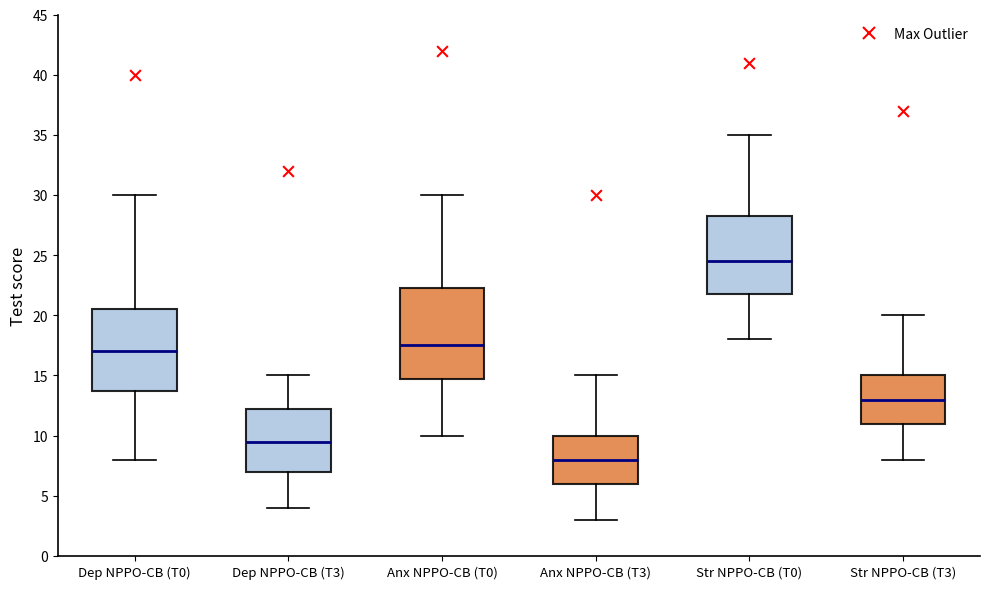

Which box has the highest median line?

Str NPPO-CB (T0)